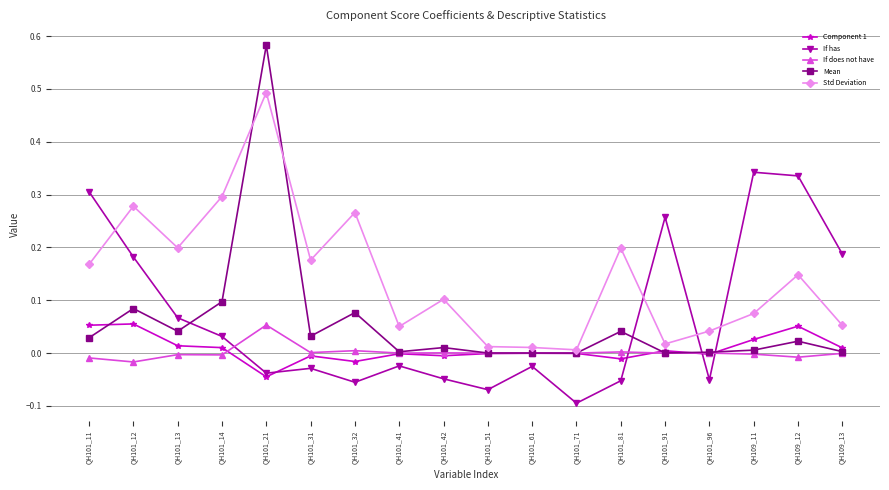

Between QH101_12 and QH101_32, which series saw the biggest shift?

If has